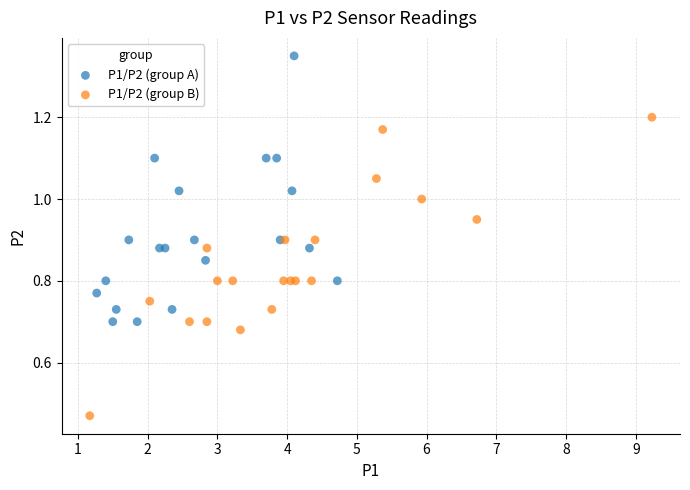

Which series reaches the maximum Y coordinate?

P1/P2 (group A)